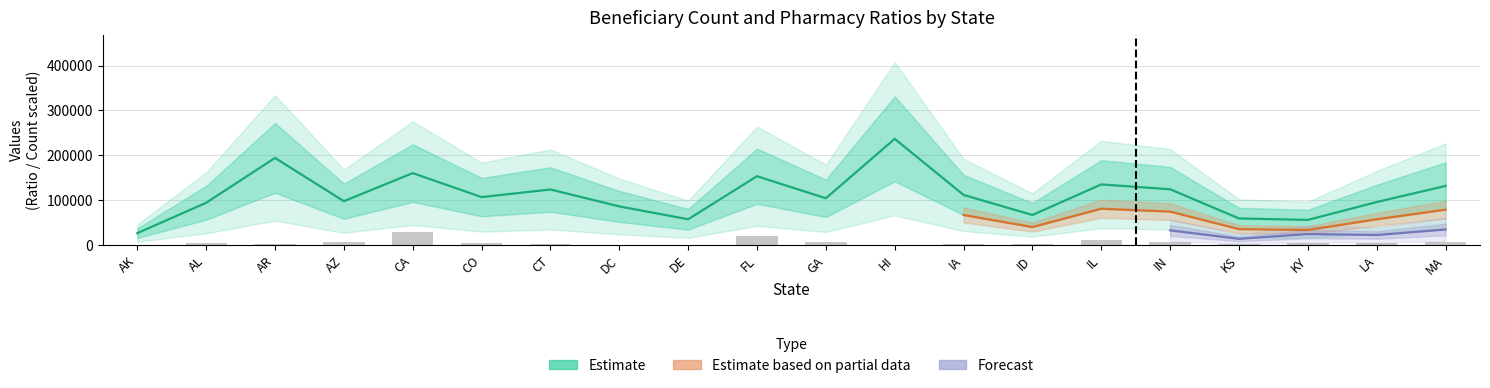

Is the value of MA-PD Ratio at CA greater than the value of Bene Count Data at CO?

Yes